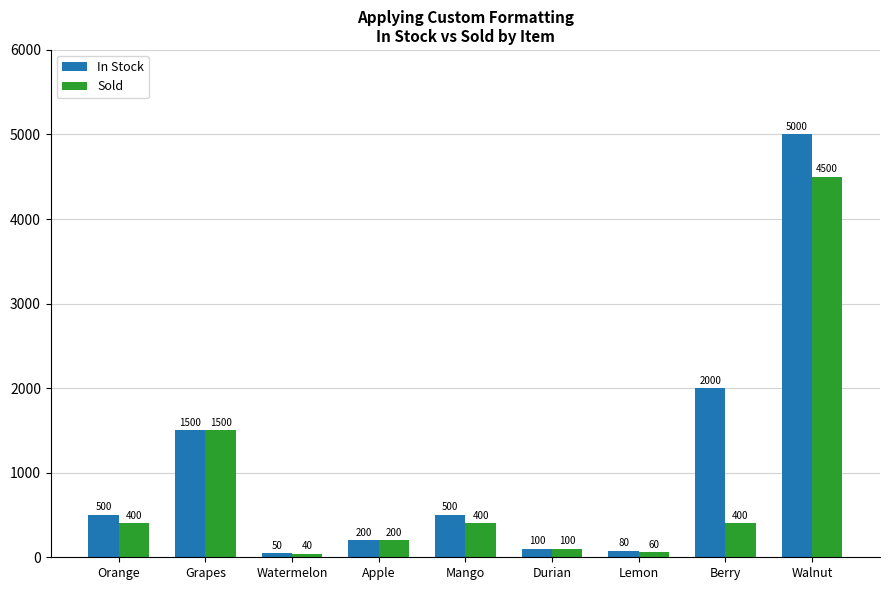

Does the chart contain stacked bars?

No